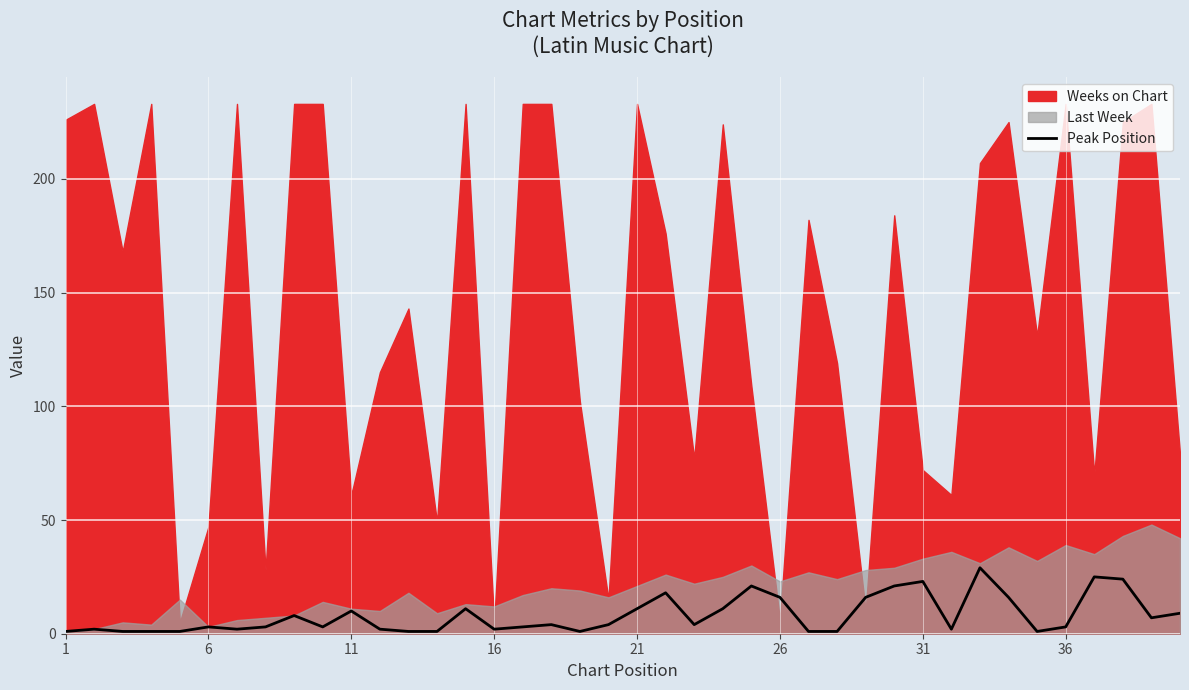

What is the highest value of the Peak Position series?

29